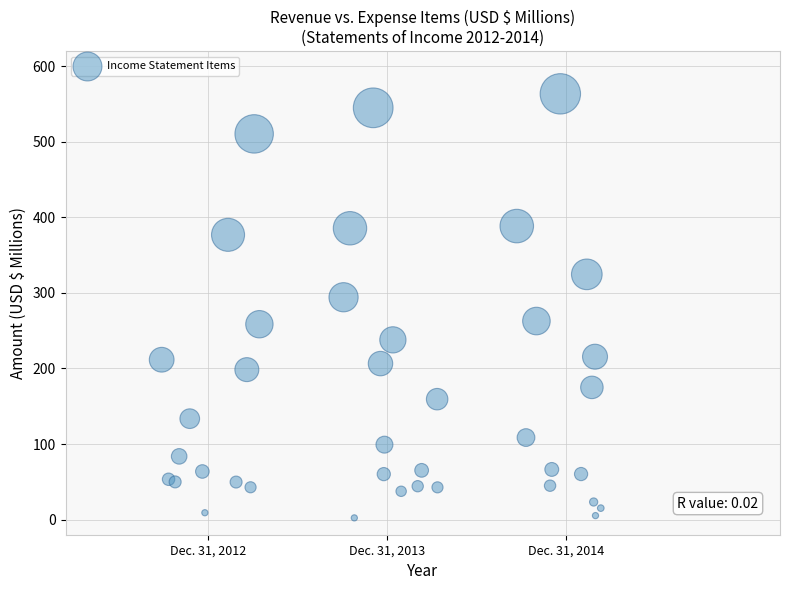

What Y value in the scatter plot is closest to 282?

294.3